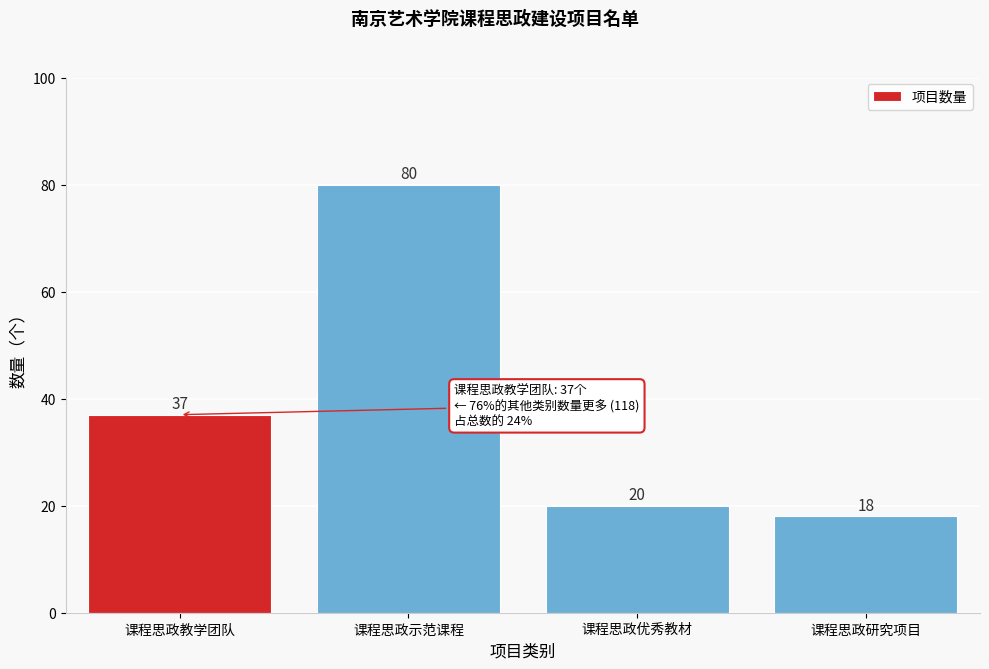

Reading right to left, what are all the values shown in this chart?

18	20	80	37